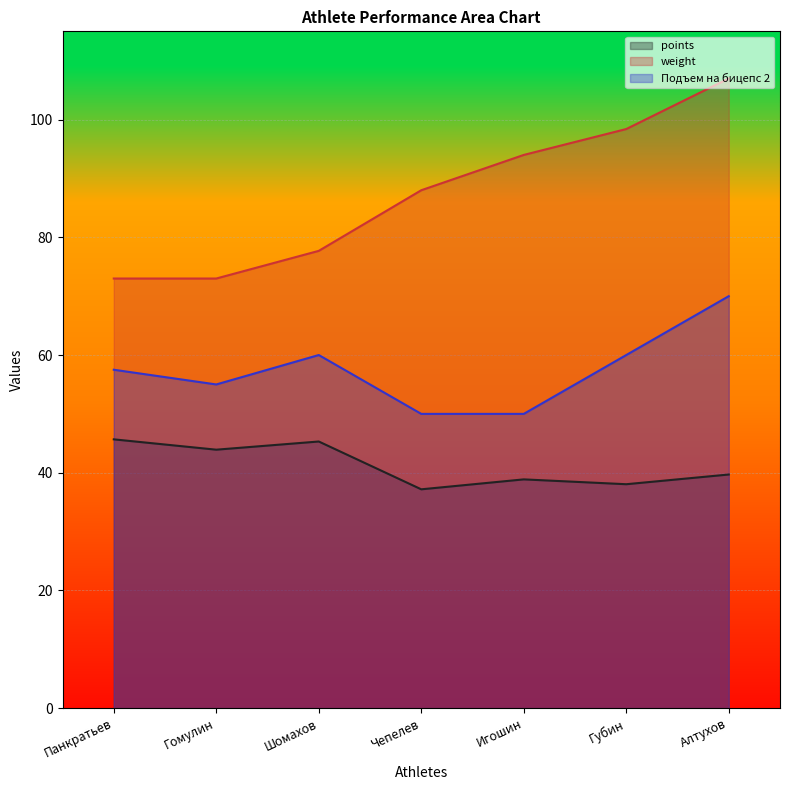

Reading right to left, list all the values displayed in this chart.

points: Алтухов=39.7	Губин=38.0	Игошин=38.9	Чепелев=37.2	Шомахов=45.3	Гомулин=43.9	Панкратьев=45.7
weight: Алтухов=107.0	Губин=98.4	Игошин=94.0	Чепелев=88.0	Шомахов=77.7	Гомулин=73.0	Панкратьев=73.0
Подъем на бицепс 2: Алтухов=70.0	Губин=60.0	Игошин=50.0	Чепелев=50.0	Шомахов=60.0	Гомулин=55.0	Панкратьев=57.5